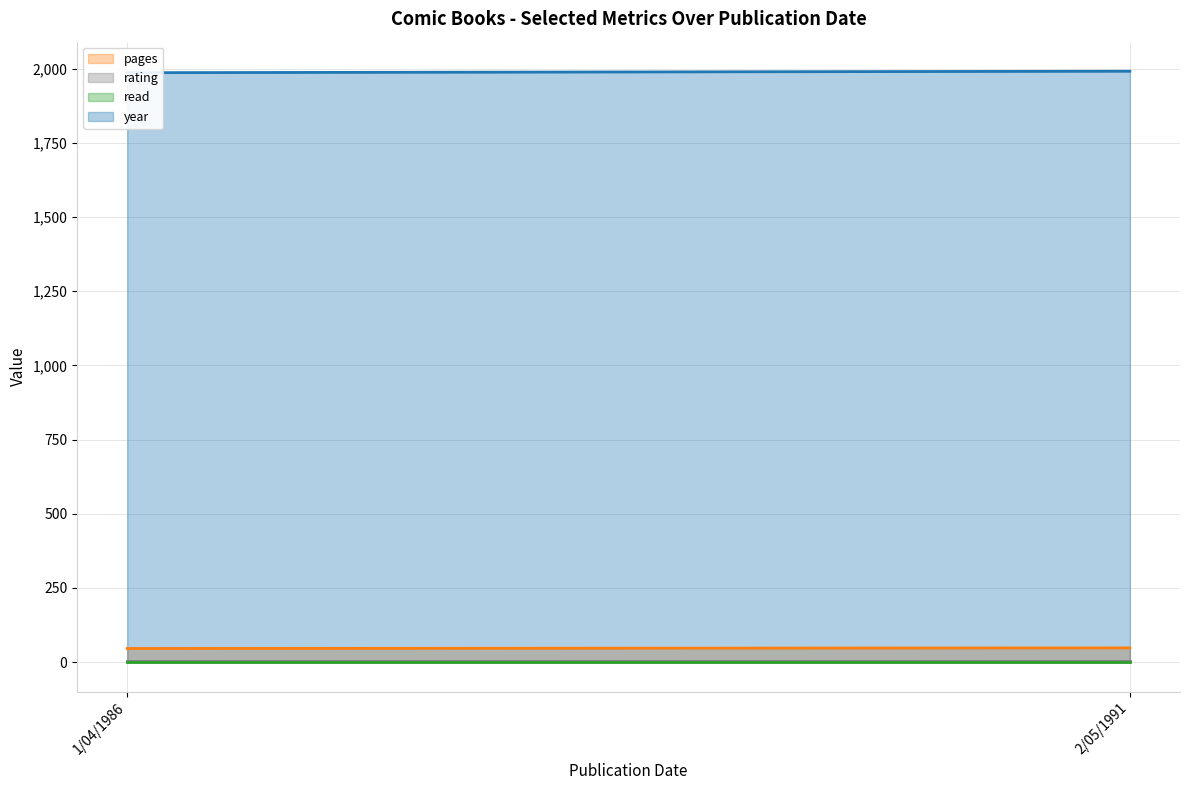

What is the label of the 2nd point from the left?

2/05/1991